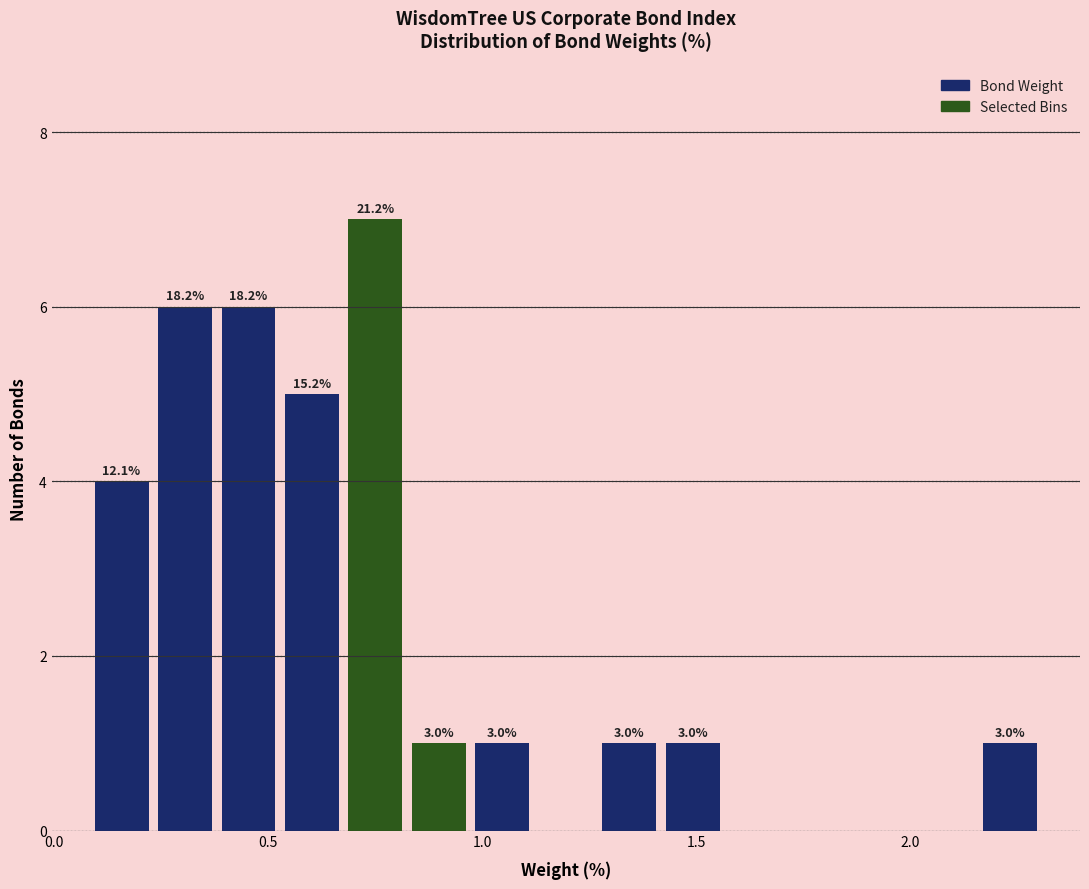

Read against the x-axis, roughly where is the centre of the tallest bar?

0.75